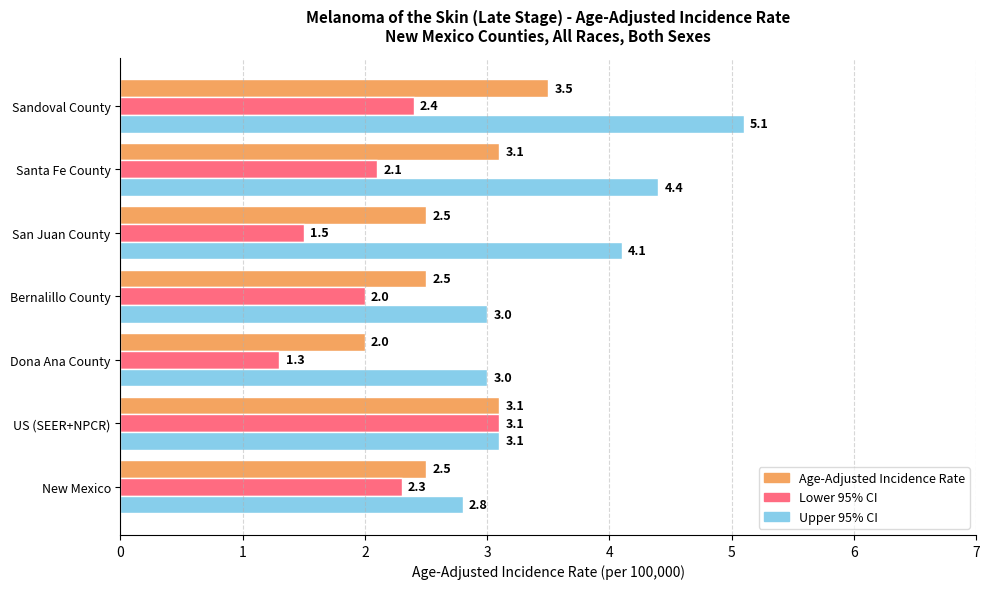

List the labels in order of Lower 95% CI value, smallest first.

Dona Ana County, San Juan County, Bernalillo County, Santa Fe County, New Mexico, Sandoval County, US (SEER+NPCR)